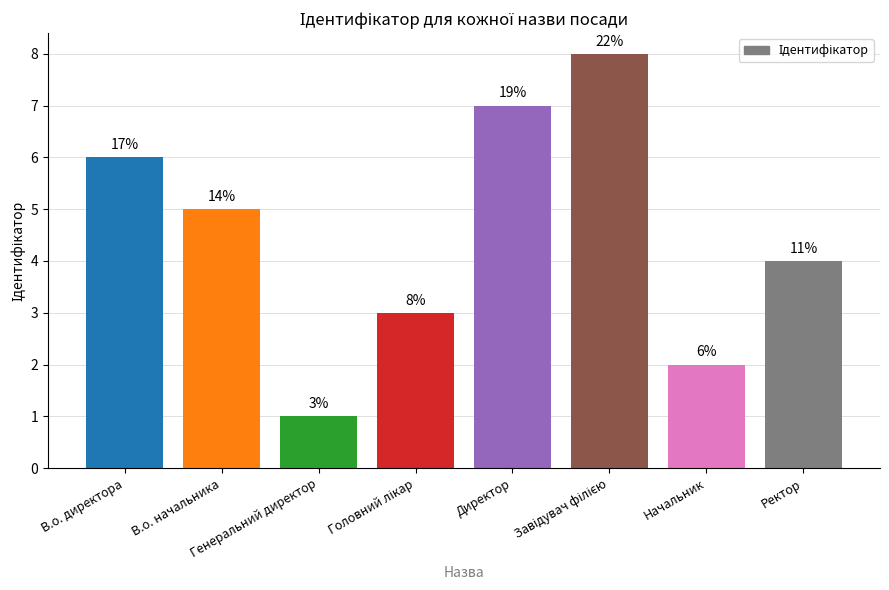

How many bars are there in total?

8